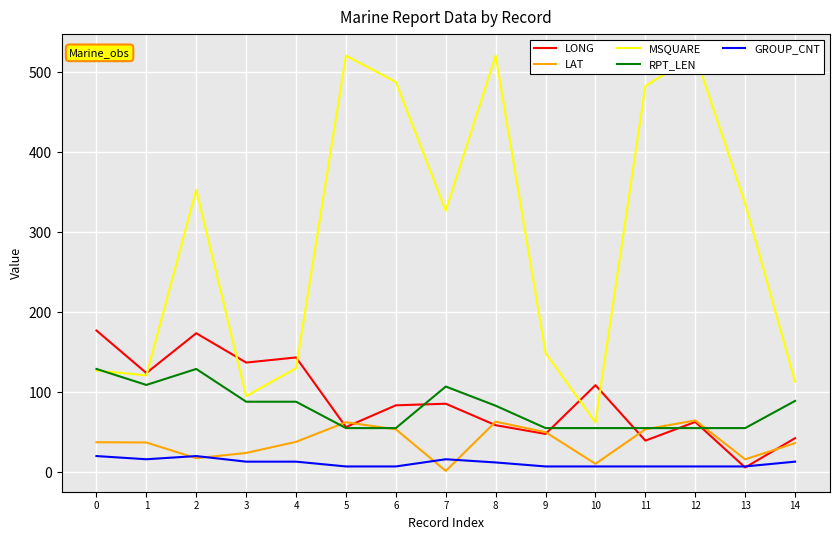

In LAT, how many points are lower than both neighbors (excluding endpoints)?

4